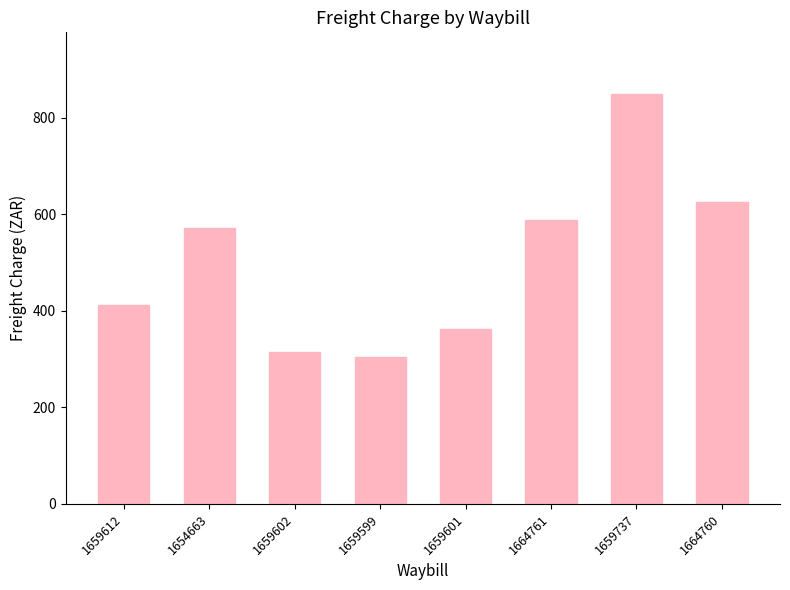

List the labels in order of value, largest first.

1659737, 1664760, 1664761, 1654663, 1659612, 1659601, 1659602, 1659599